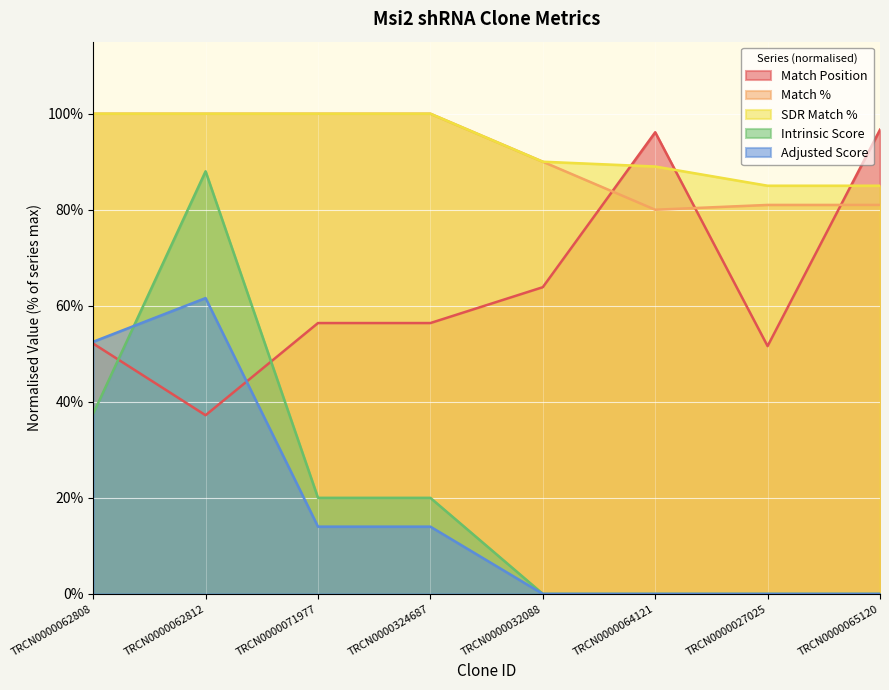

At which category does Match Position reach its first local valley?

TRCN0000062812